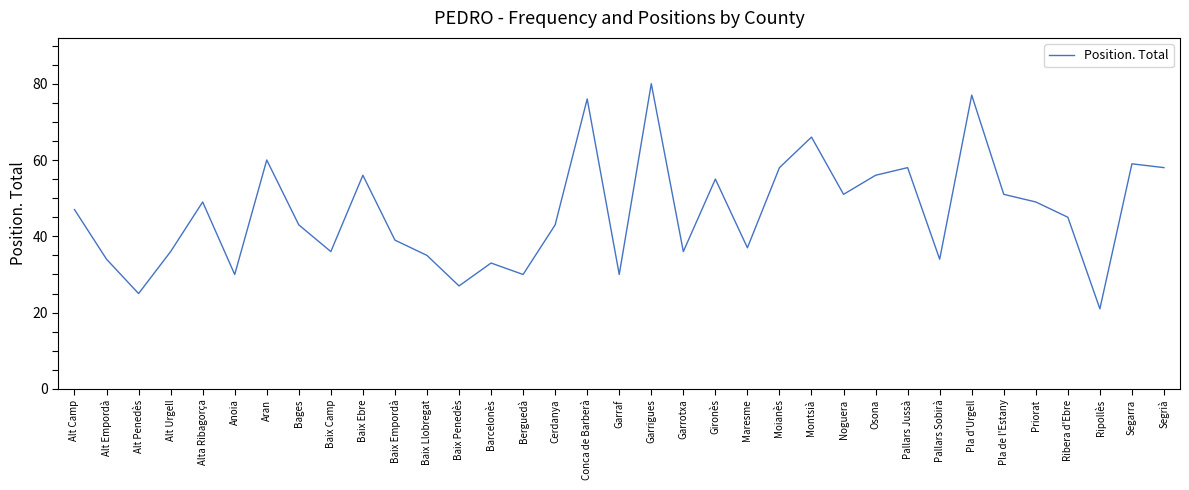

What is the change in value from Baix Empordà to Gironès?

+16